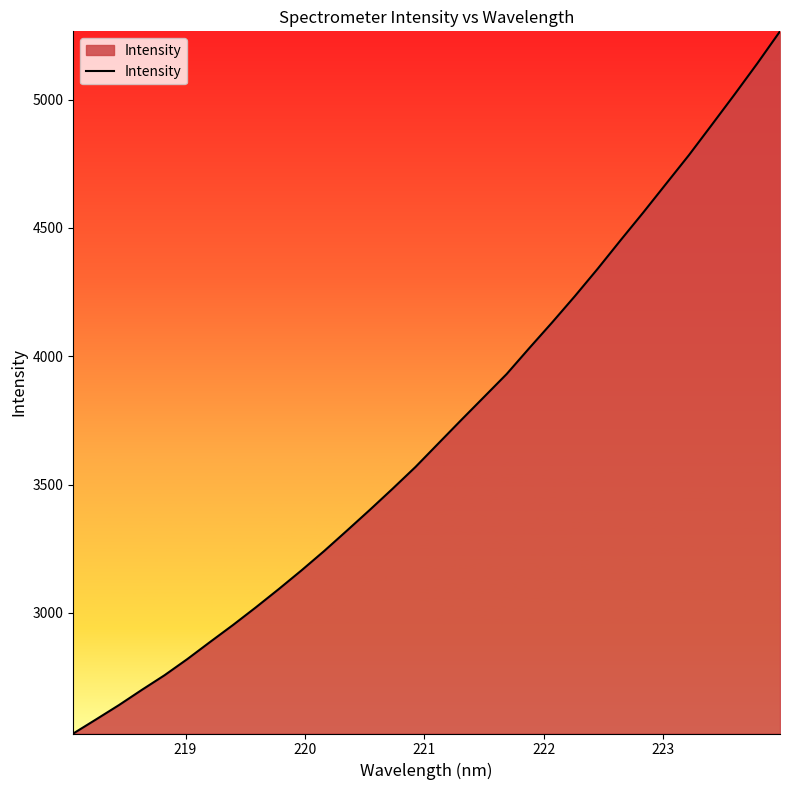

Count the number of data series in this chart.

1